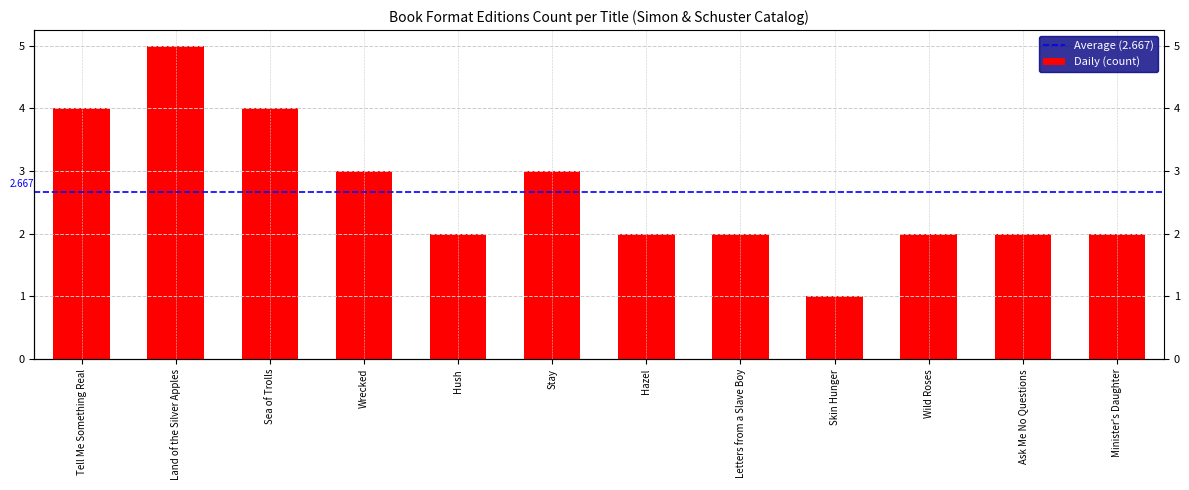

What position from the right is Sea of Trolls?

10